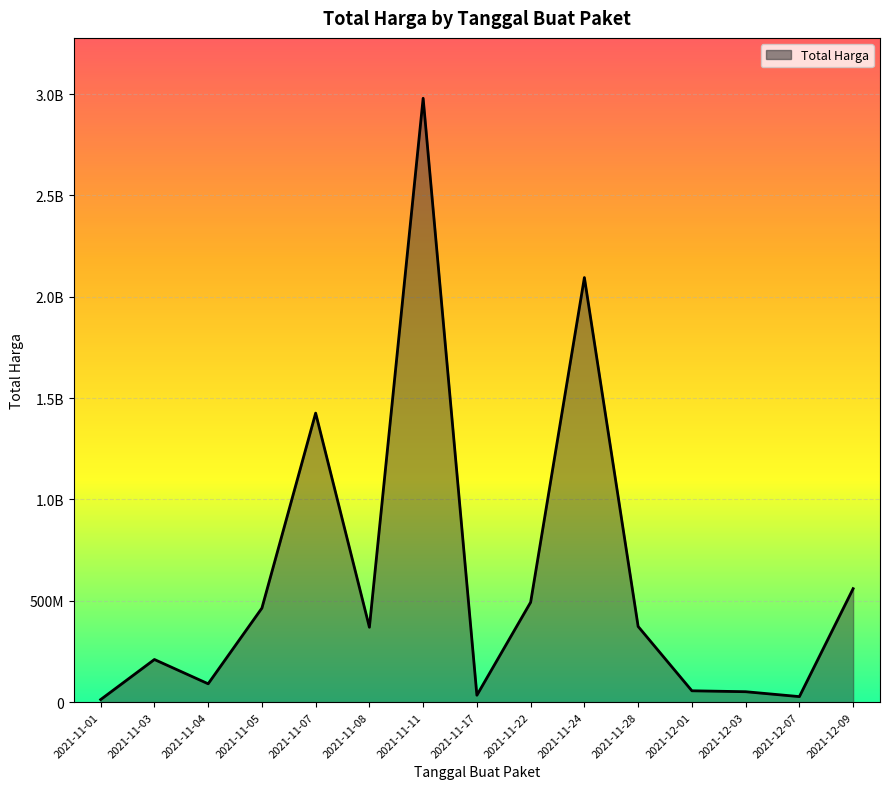

Reading left to right, transcribe all the data shown in this chart.

2021-11-01=12787500	2021-11-03=210491270	2021-11-04=90672075	2021-11-05=464002100	2021-11-07=1425867900	2021-11-08=369566800	2021-11-11=2978963240	2021-11-17=34292000	2021-11-22=493000000	2021-11-24=2094526200	2021-11-28=373404000	2021-12-01=56152800	2021-12-03=51601000	2021-12-07=27412000	2021-12-09=559971000